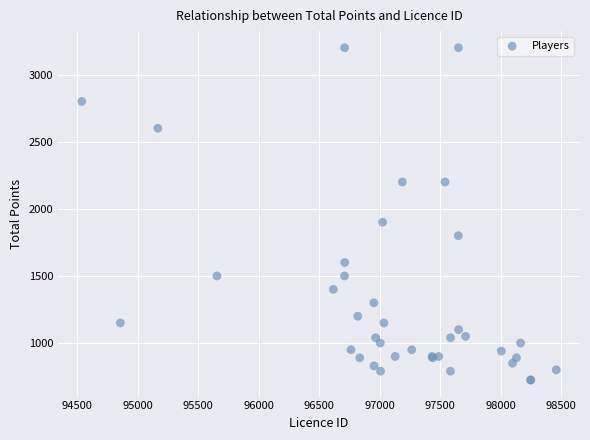

What Y value in the scatter plot is closest to 1962?

1900